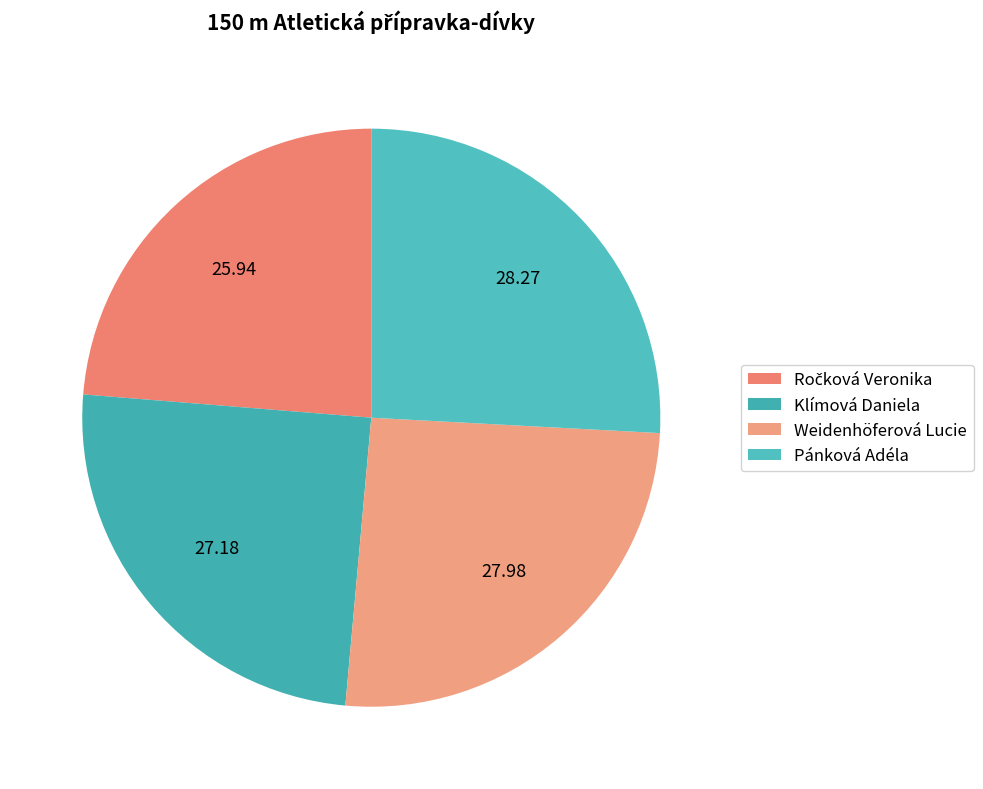

To the nearest percent, what portion does Klímová Daniela represent?

25%